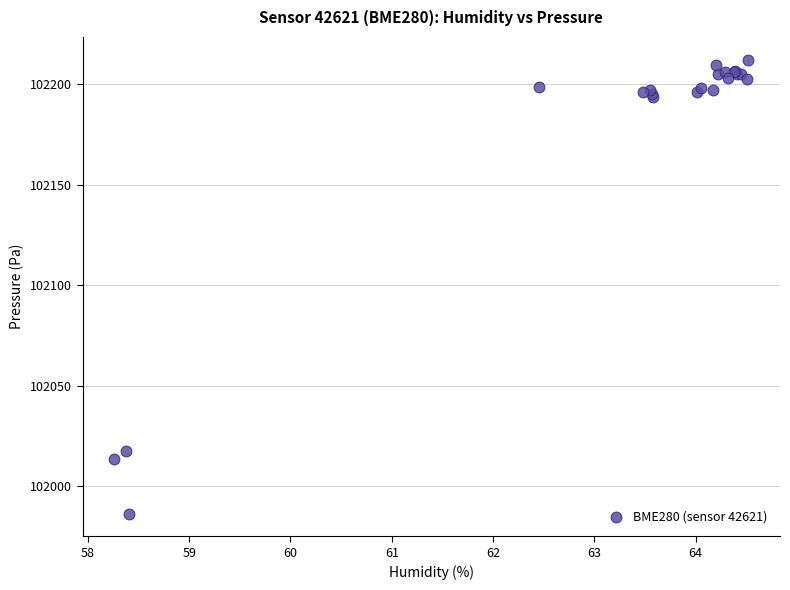

What Y value in the scatter plot is closest to 102099?

102017.5